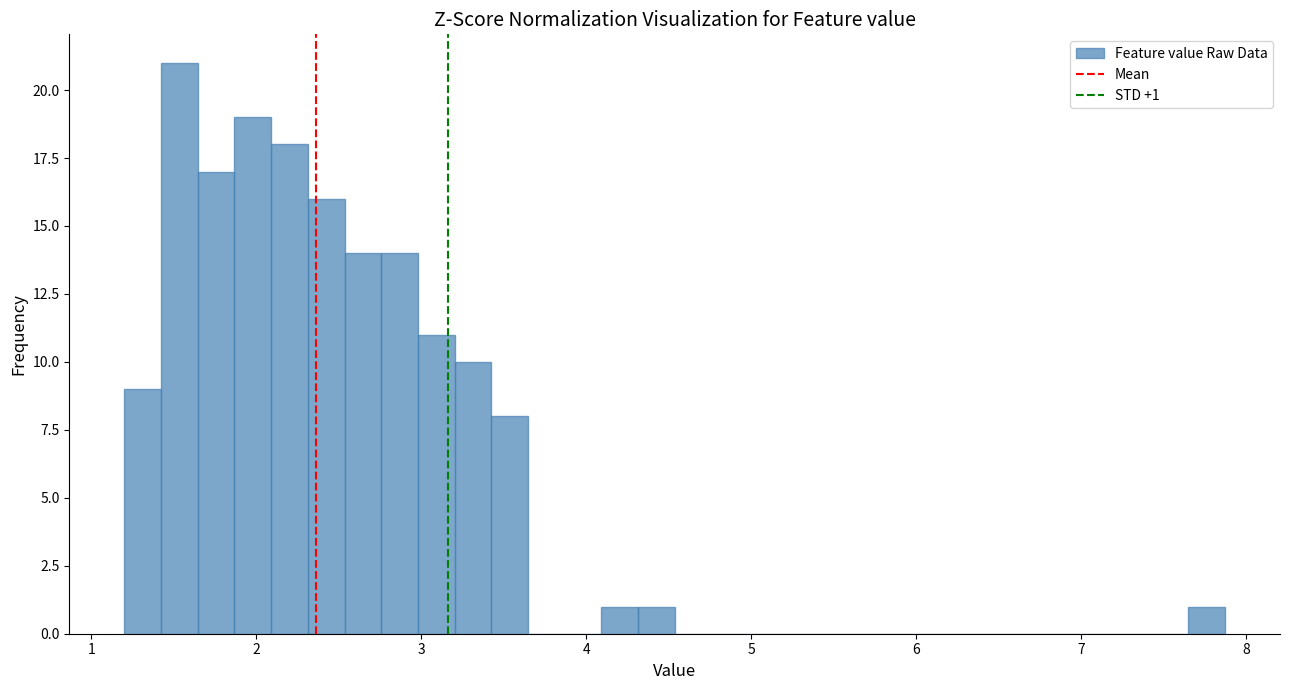

Around what value on the x-axis is the tallest bar? Give the approximate position of its centre, as read against the axis.

1.5